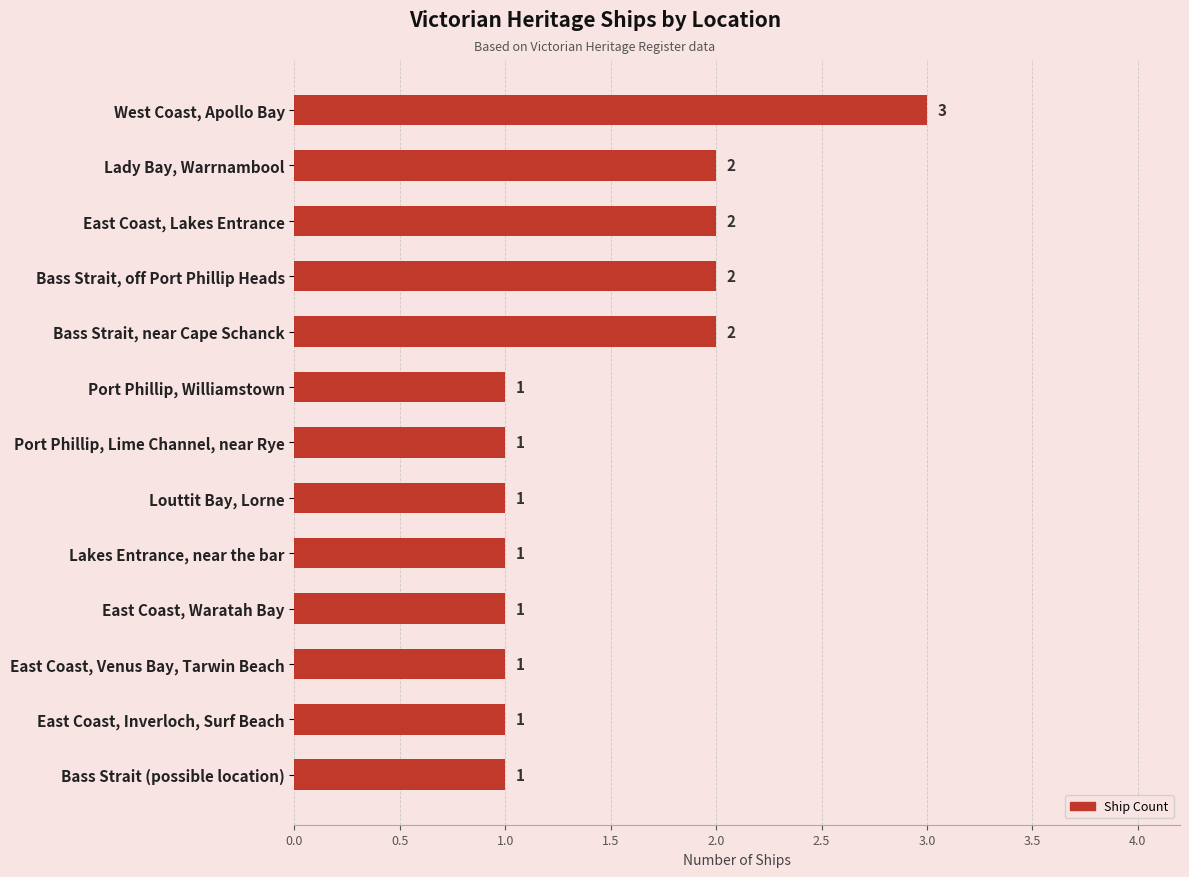

Count the number of categories in the chart.

13